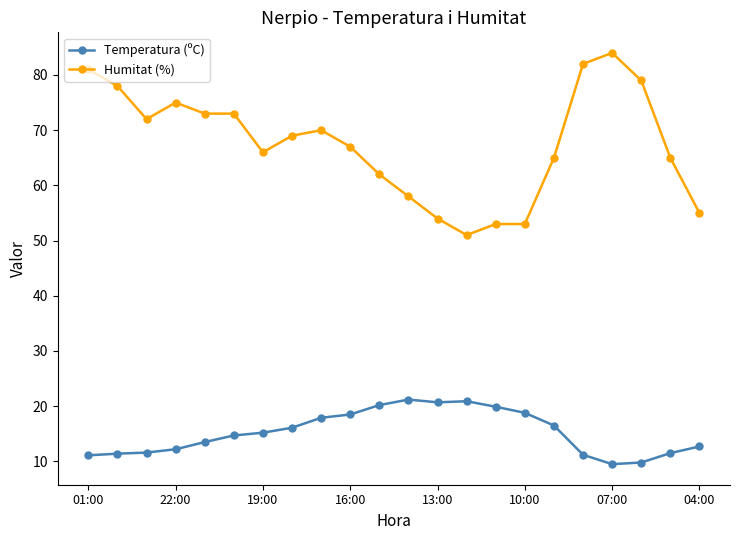

Does the chart have visible grid lines?

No